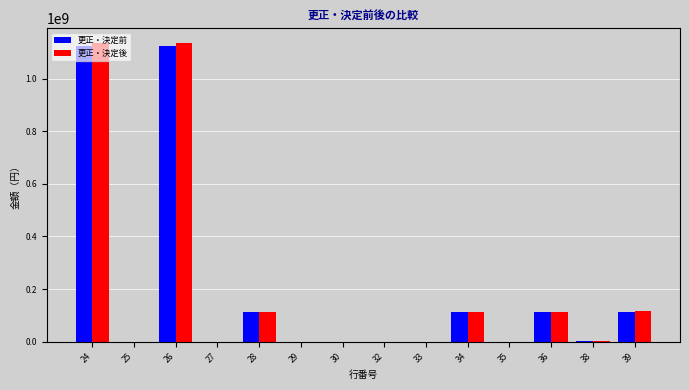

What is the highest value of the 更正・決定後 series?

1133964000